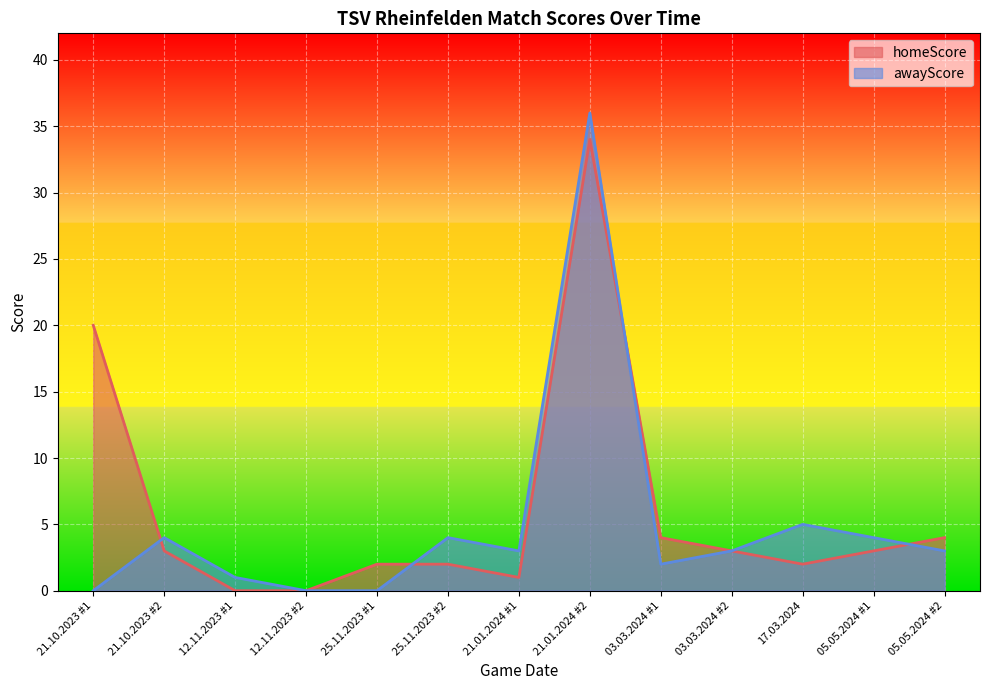

Where do homeScore and awayScore first cross each other?

21.10.2023 #1 and 21.10.2023 #2